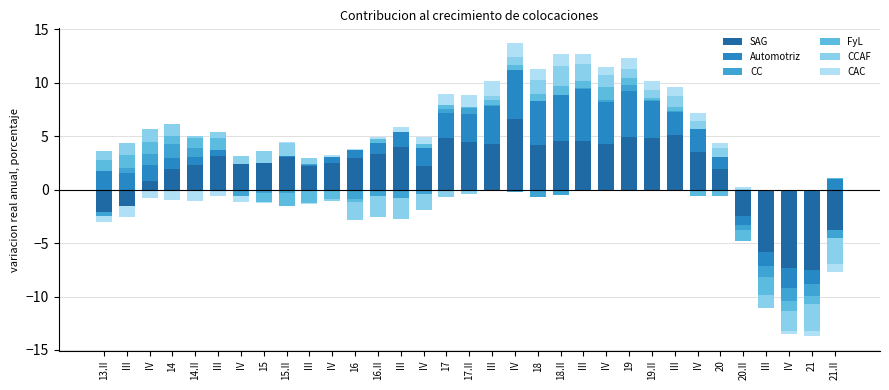

How many values in the SAG series are below 3?

16